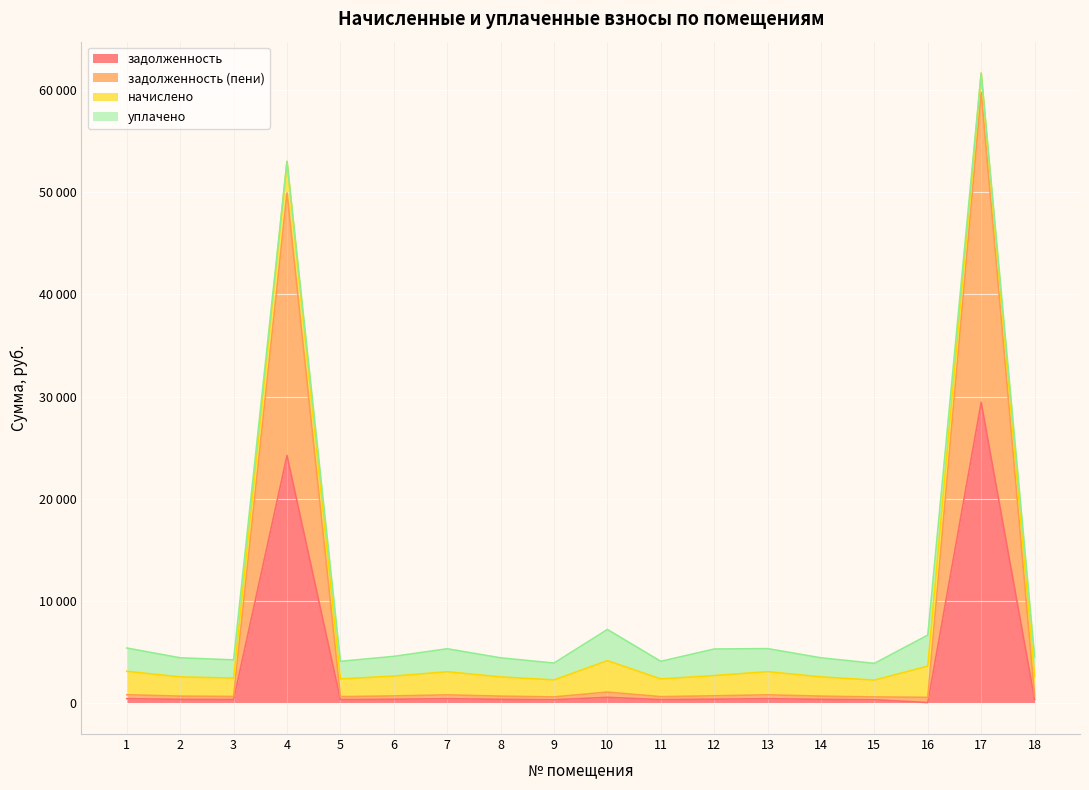

What are all the series names shown in the legend?

задолженность, задолженность (пени), начислено, уплачено